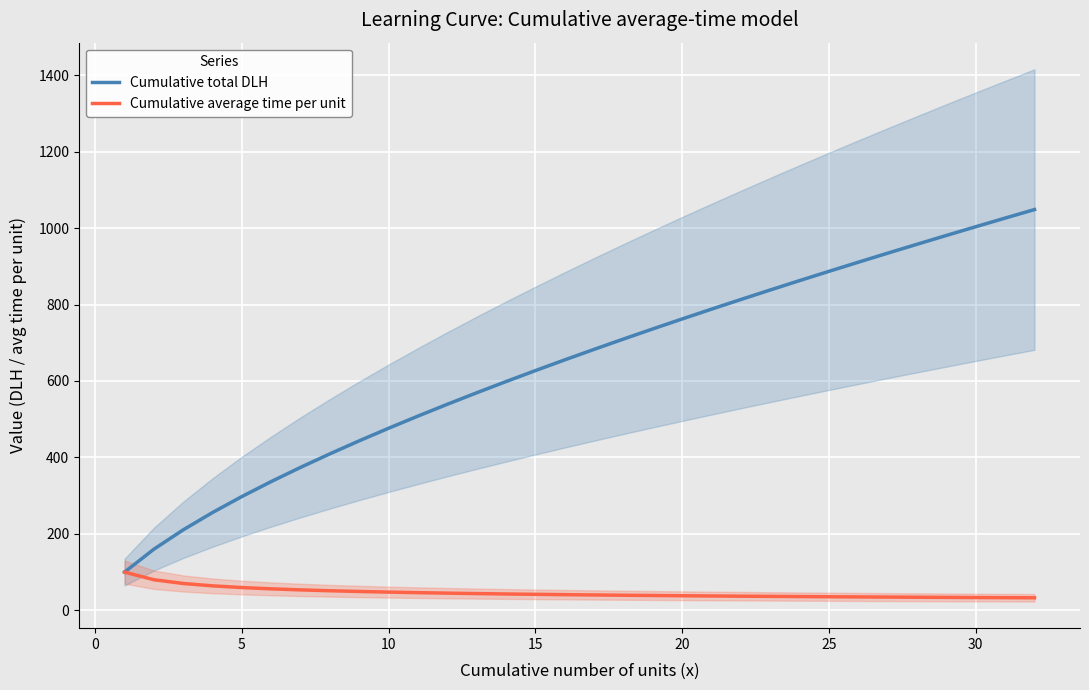

What is the lowest value of the Cumulative total DLH series?

100.0